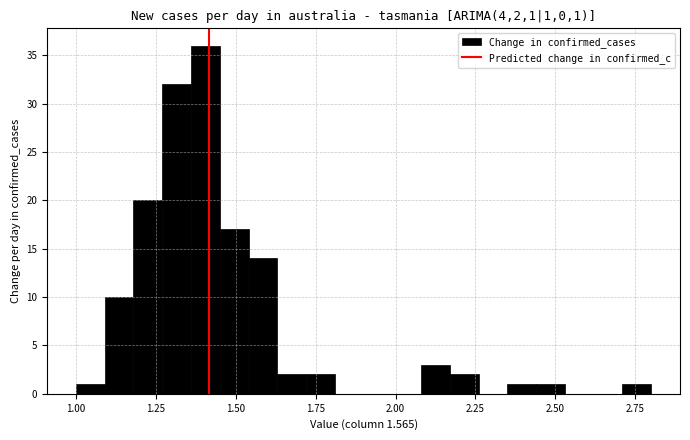

Around what value on the x-axis is the tallest bar? Give the approximate position of its centre, as read against the axis.

1.40